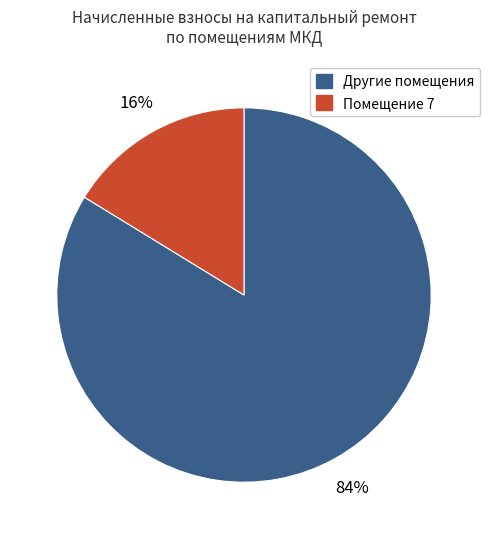

Which category accounts for the majority?

Другие помещения